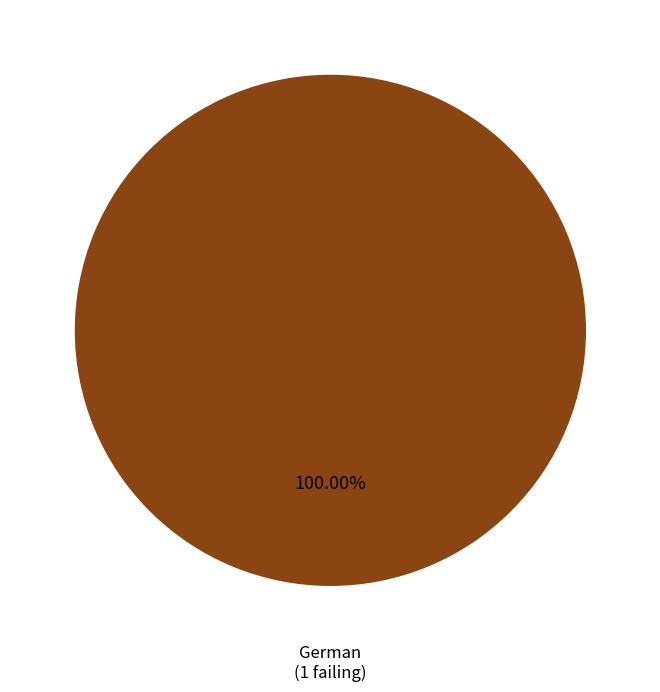

Is there a majority slice in this chart?

Yes